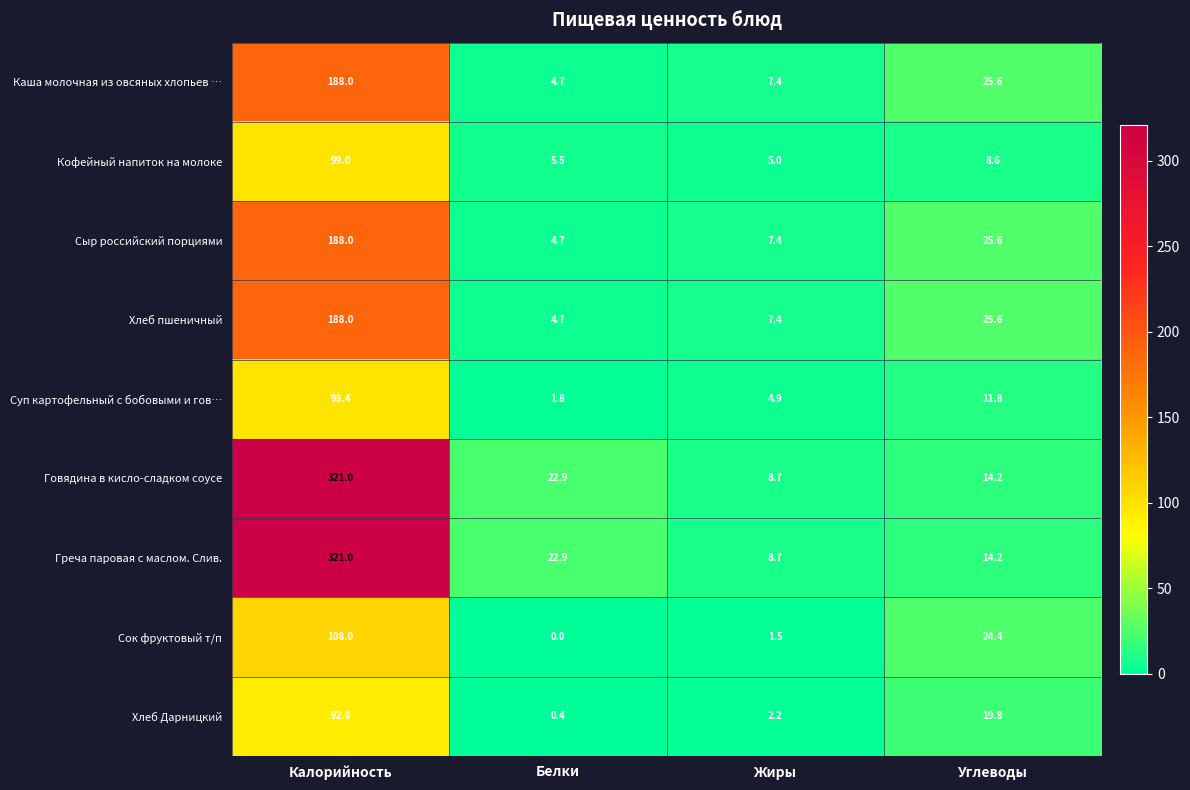

At which category is the sum across all series the highest?

Калорийность